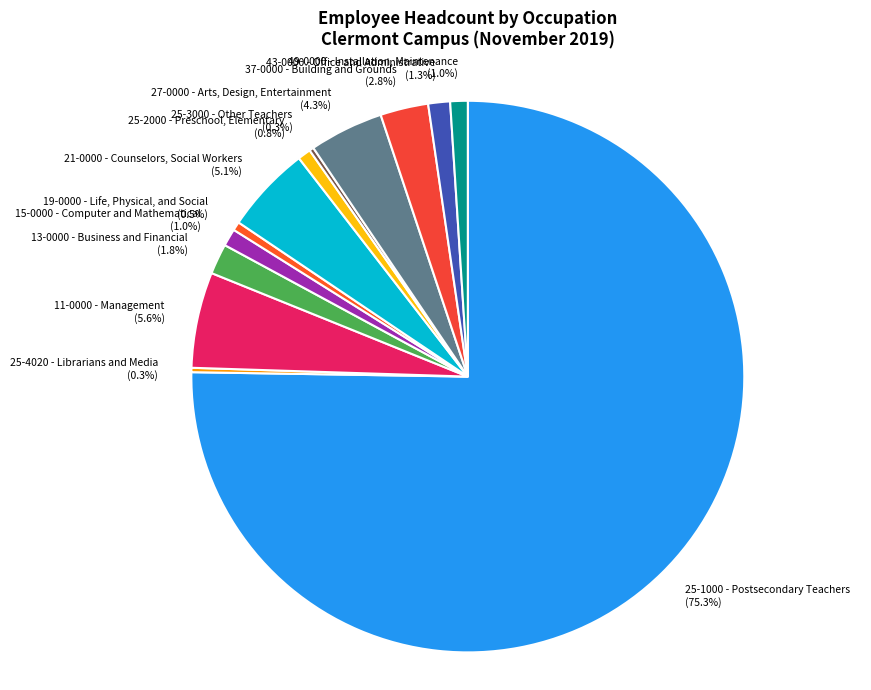

Which slice represents more than half of the pie?

25-1000 - Postsecondary Teachers